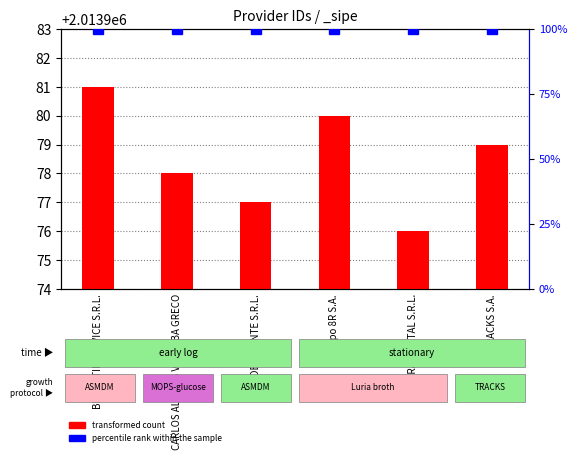

Read the transformed count value at Grupo 8R S.A..

2013980